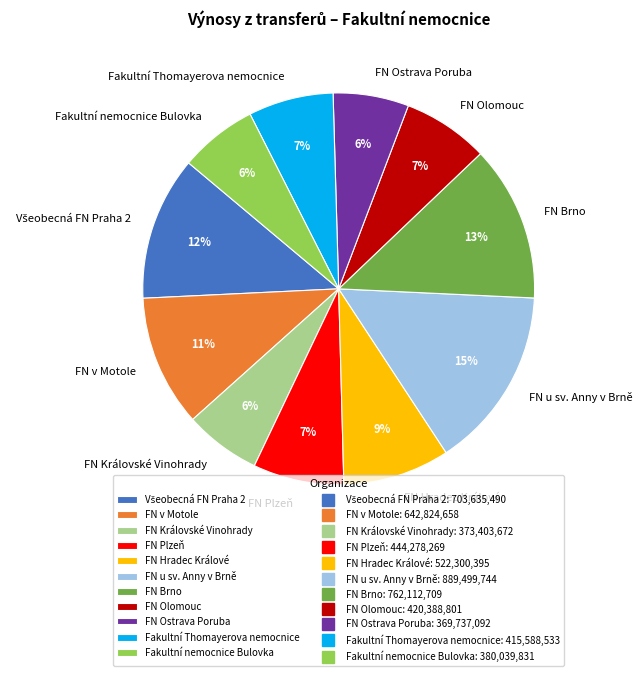

To the nearest percent, what is the average slice percentage?

9%